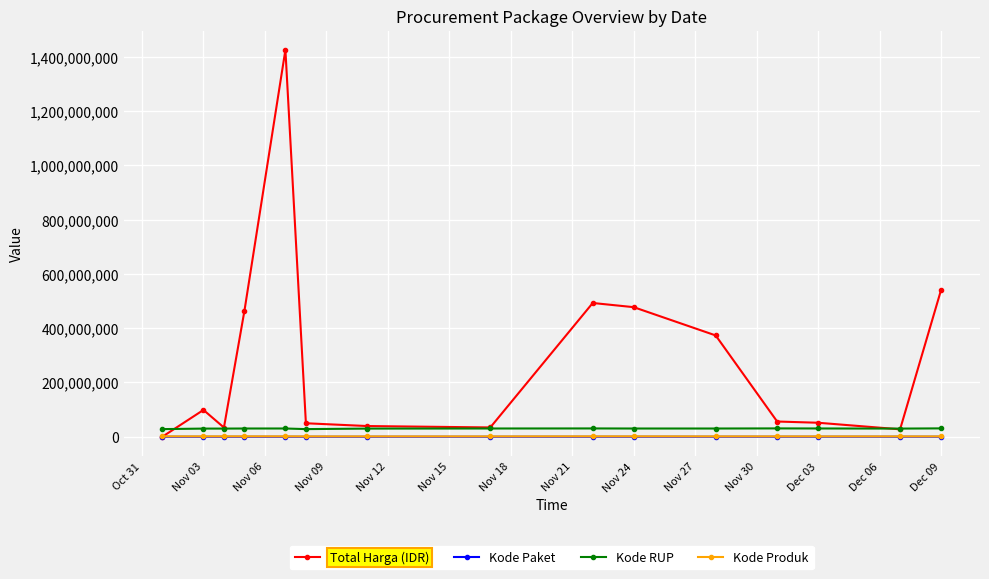

True or false: Kode Paket and Kode RUP intersect in this chart.

False